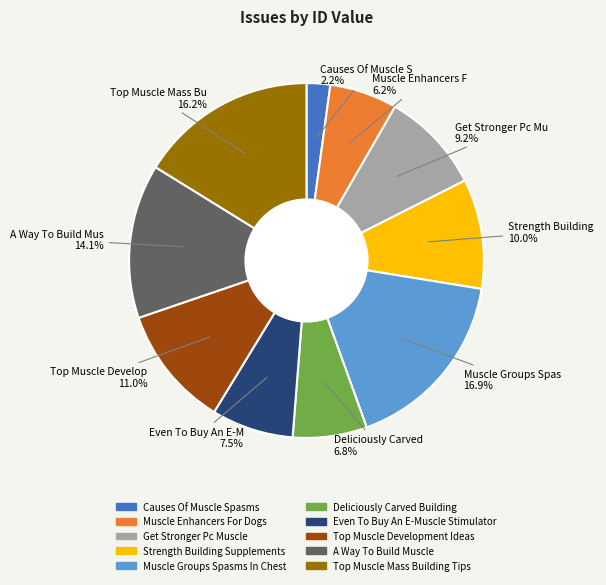

How many slices are in this pie chart?

10